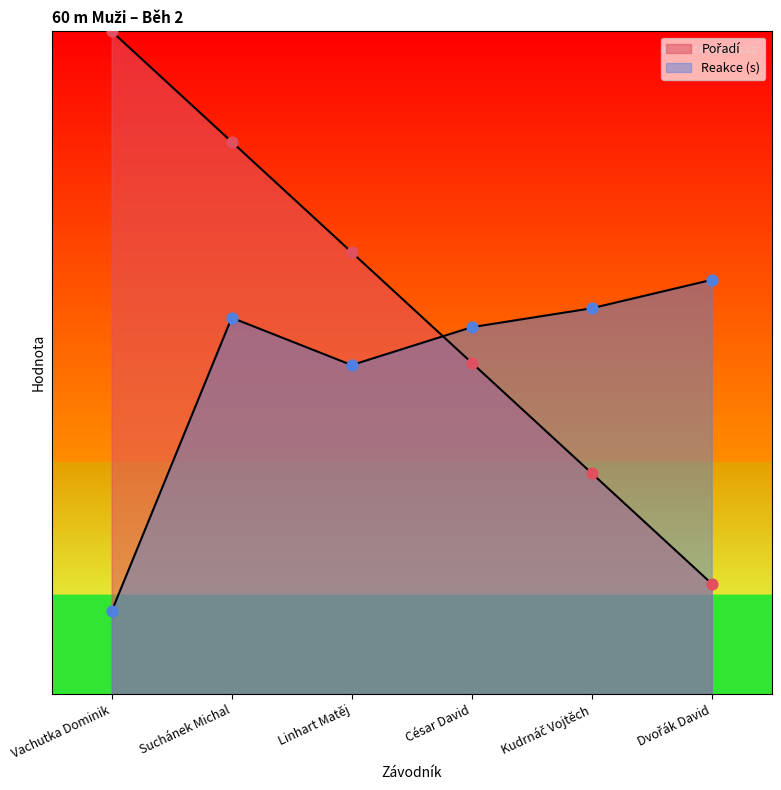

Which series reaches the maximum Y coordinate?

Pořadí